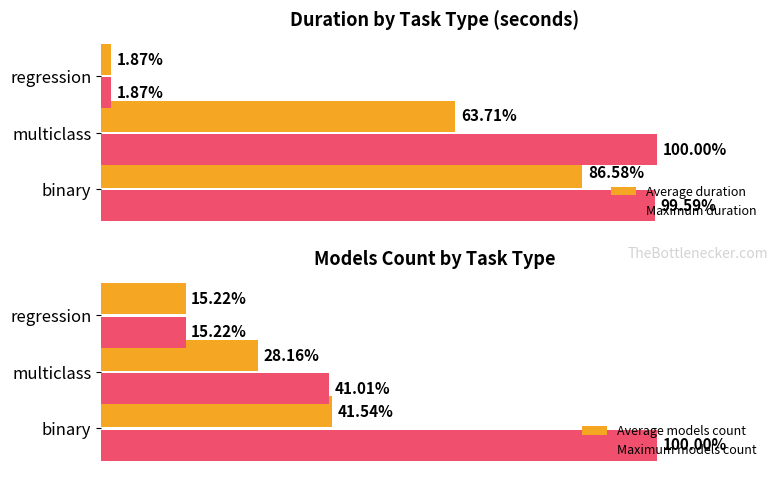

List the labels in order of Maximum duration value, smallest first.

regression, binary, multiclass